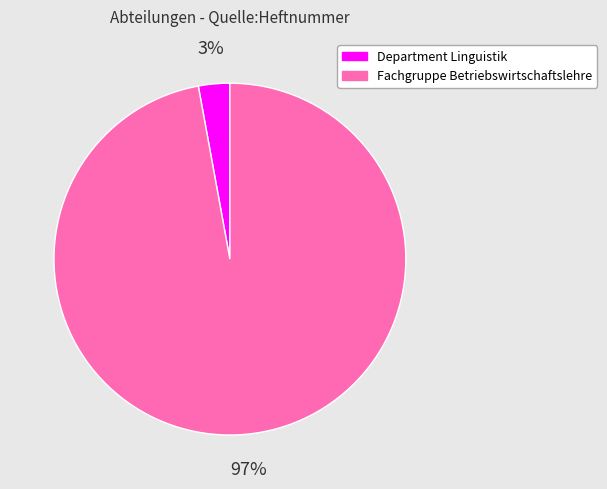

What is the largest slice in the pie chart?

Fachgruppe Betriebswirtschaftslehre